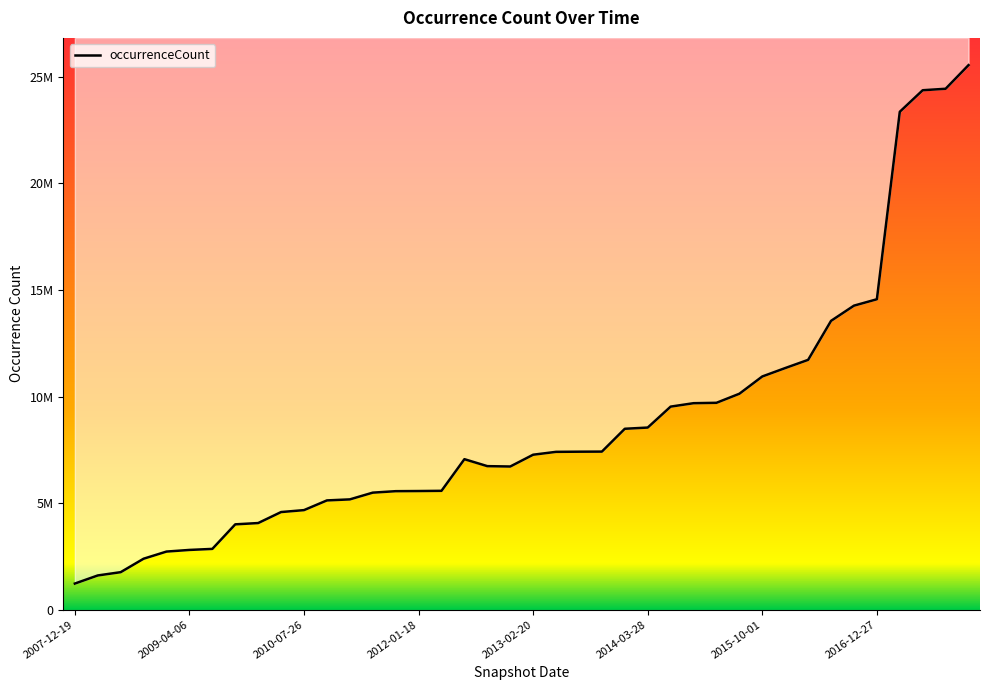

At which category does the data reach its first local valley?

19